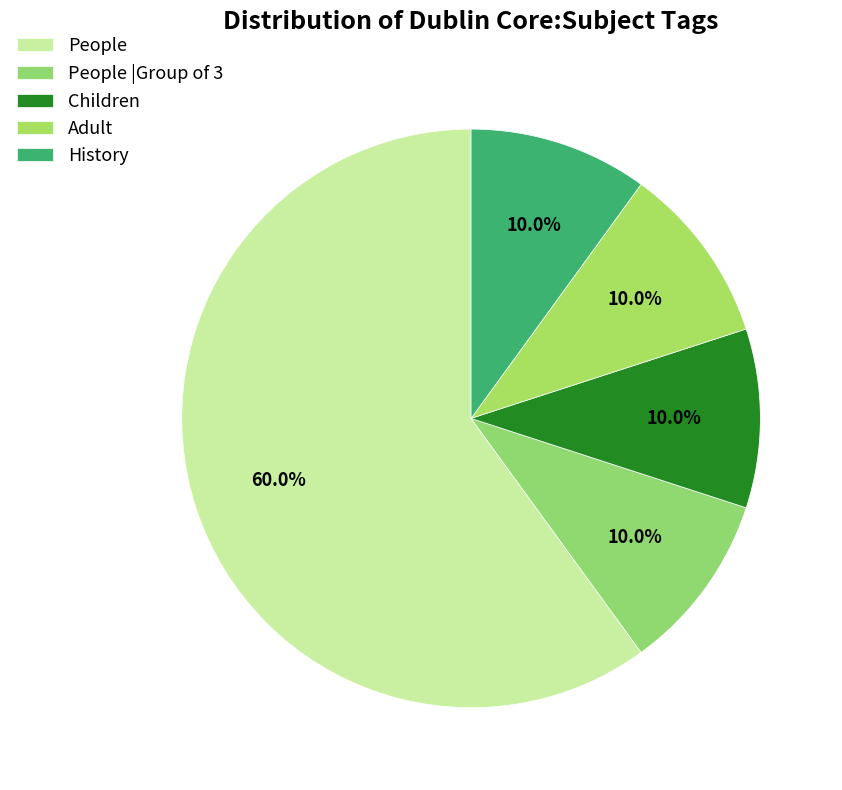

What is the change in value from People to People |Group of 3?

-5